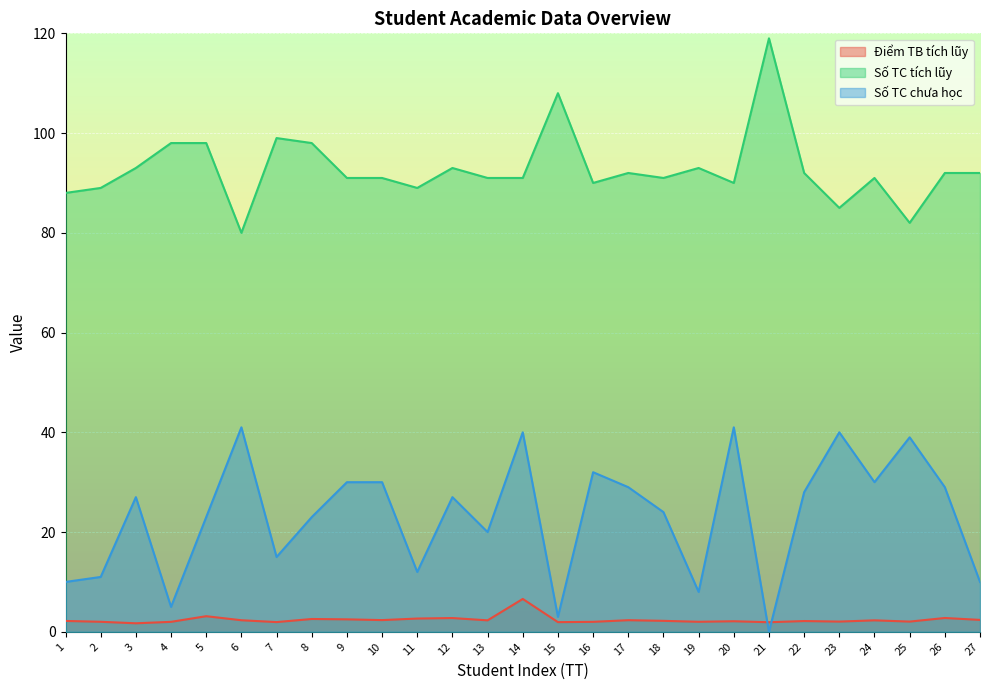

Where is the first local maximum for Điểm TB tích lũy?

5